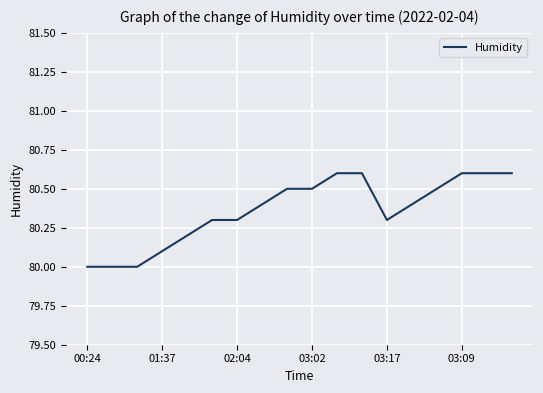

What is the smallest value displayed?

80.0